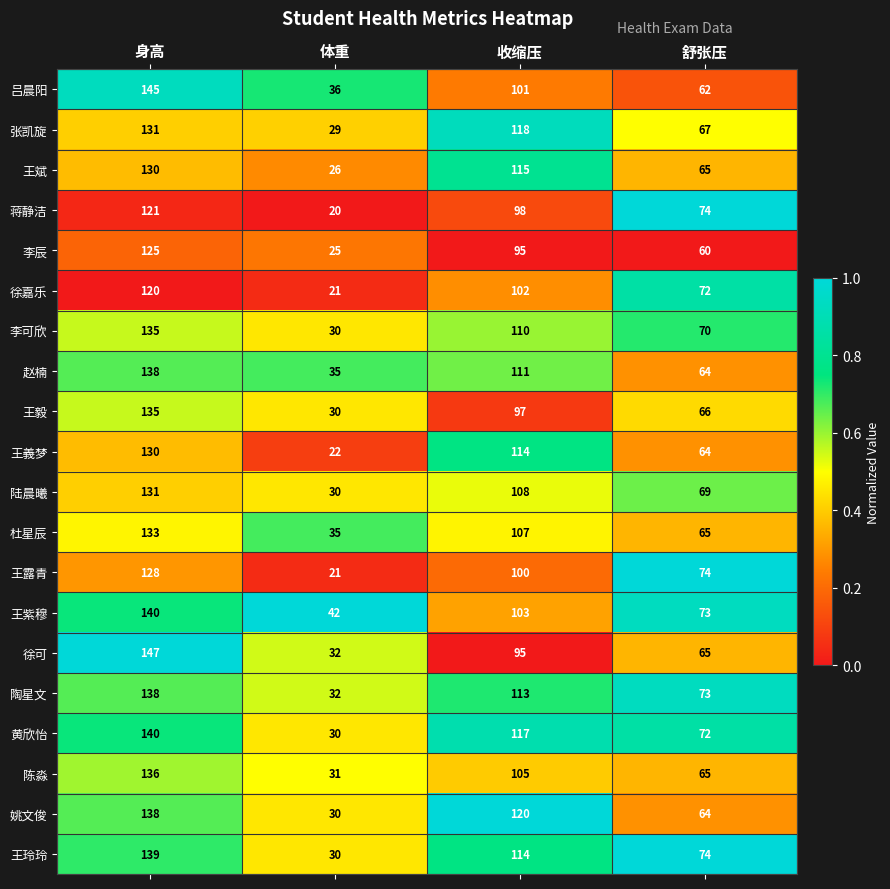

What is the minimum value for 杜星辰?

35